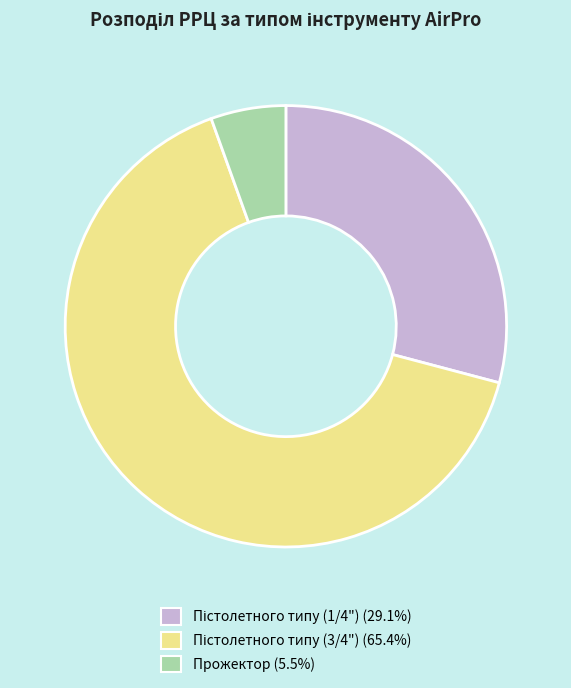

What is the smallest slice in the pie chart?

Прожектор